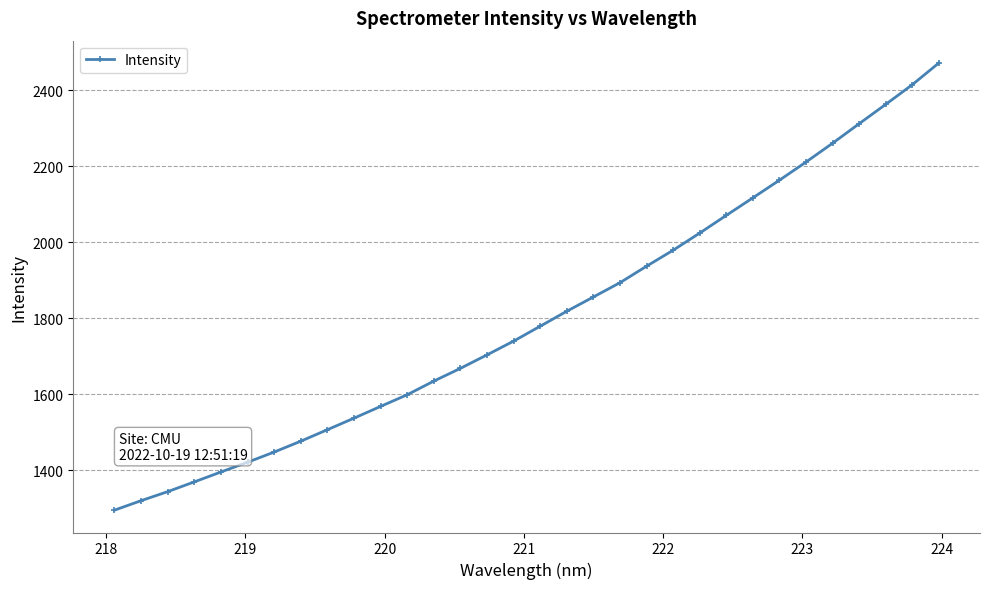

Count the number of data series in this chart.

1